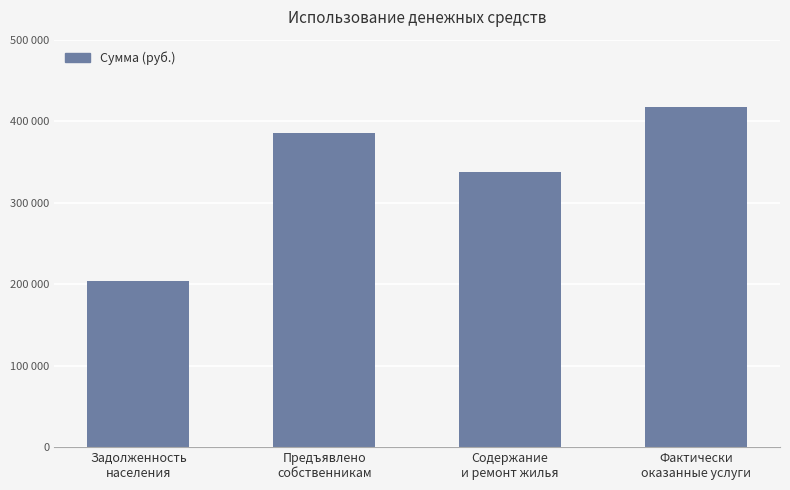

The chart shows a value of 560978.7 at Фактически
оказанные услуги. True or false?

False